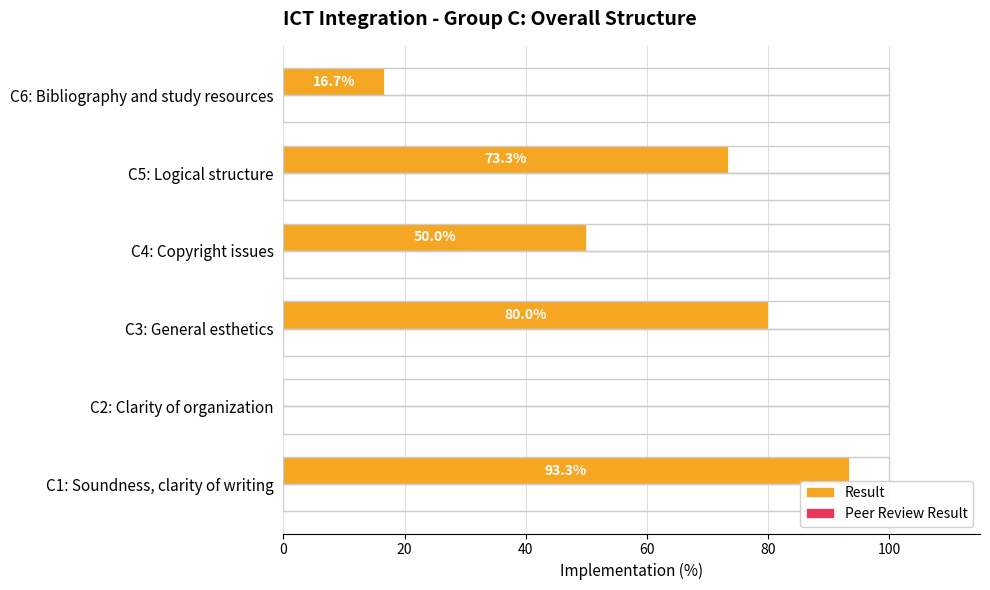

Reading top to bottom, transcribe all the data shown in this chart.

C6: Bibliography and study resources=16.7	C5: Logical structure=73.3	C4: Copyright issues=50.0	C3: General esthetics=80.0	C2: Clarity of organization=0.0	C1: Soundness, clarity of writing=93.3